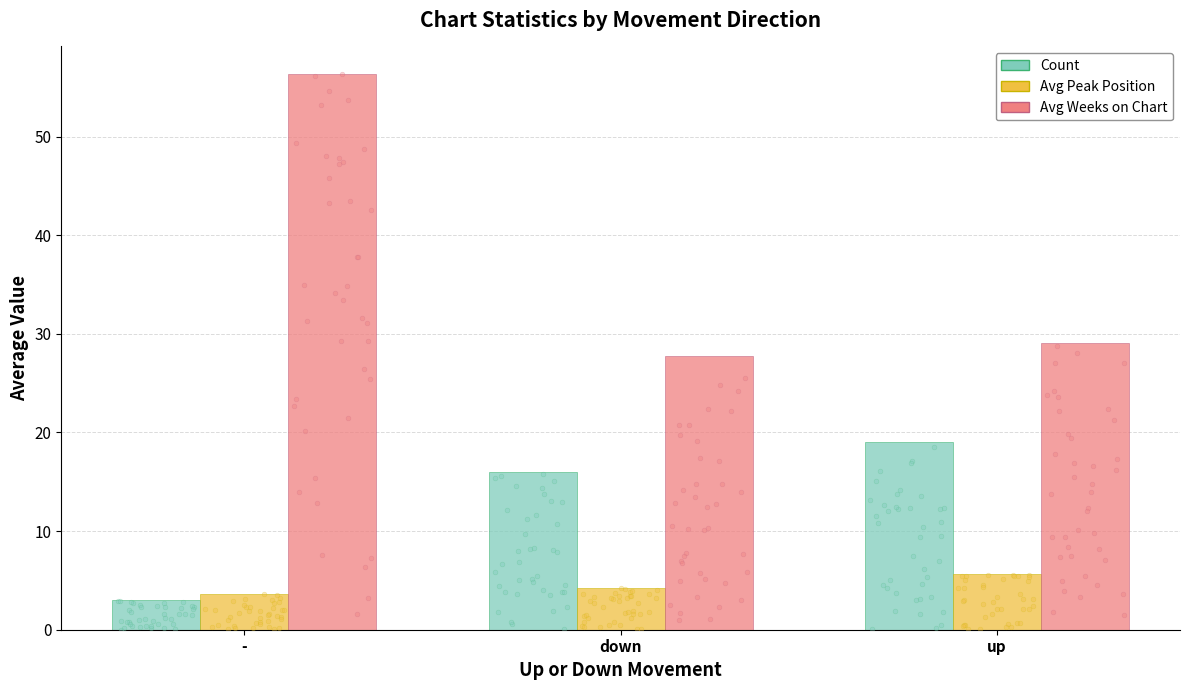

What are all the series names shown in the legend?

Count, Avg Peak Position, Avg Weeks on Chart